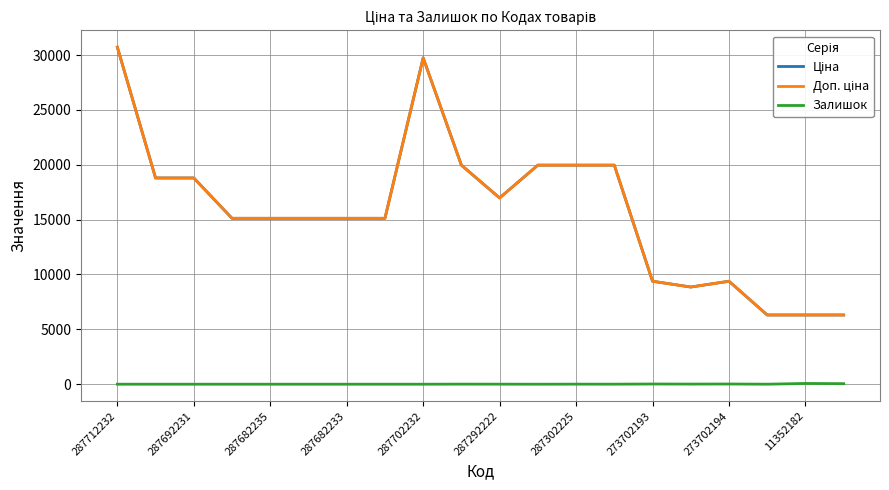

Does the chart have visible grid lines?

Yes